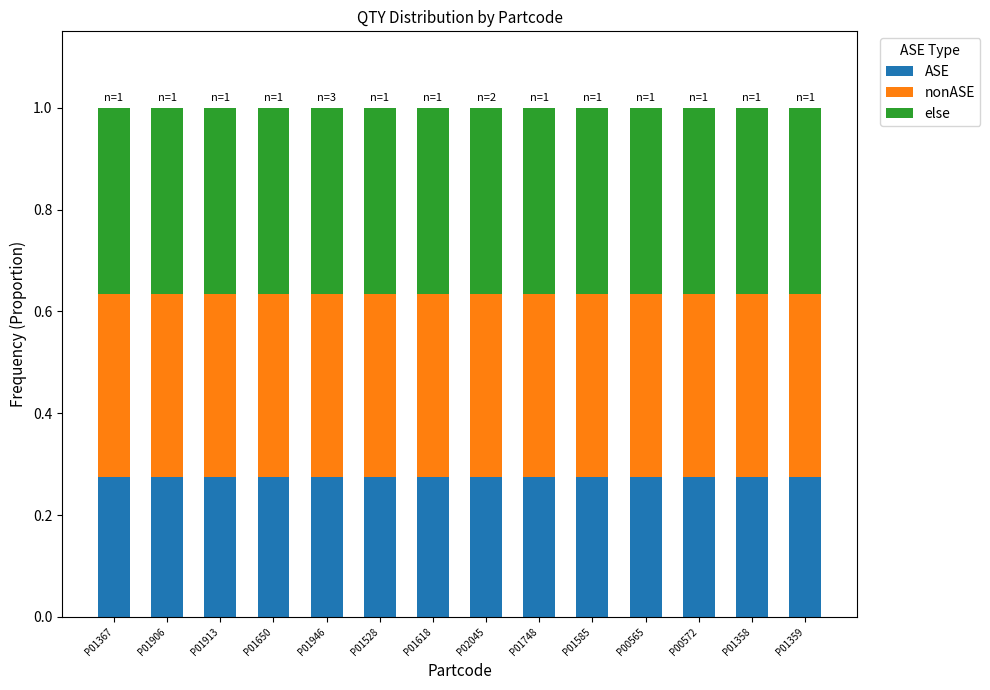

What is the total value across all series at P01618?

1.0